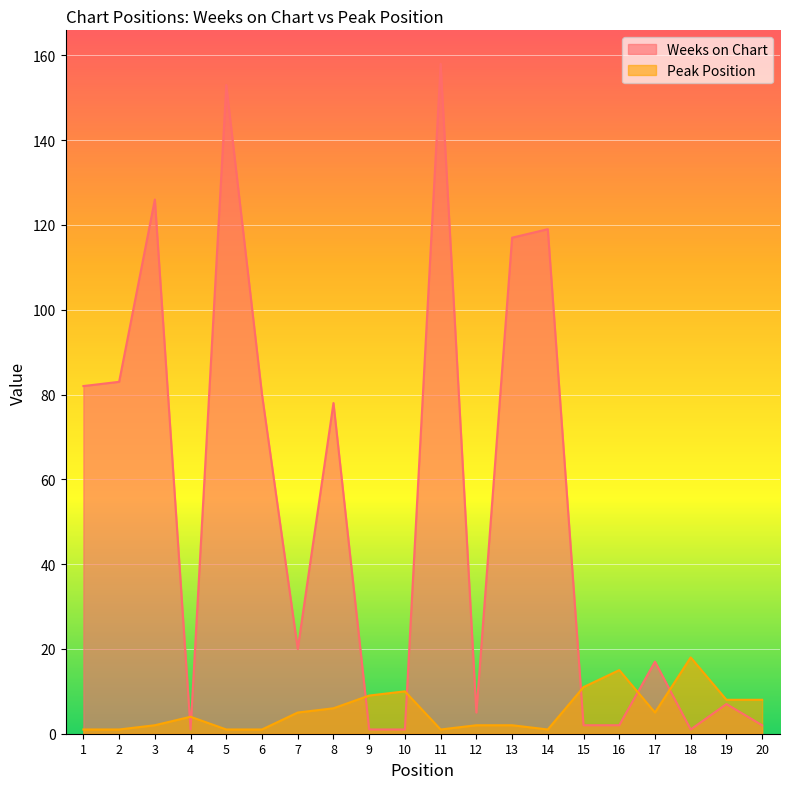

The value of Weeks on Chart at 10 is 1. True or false?

False